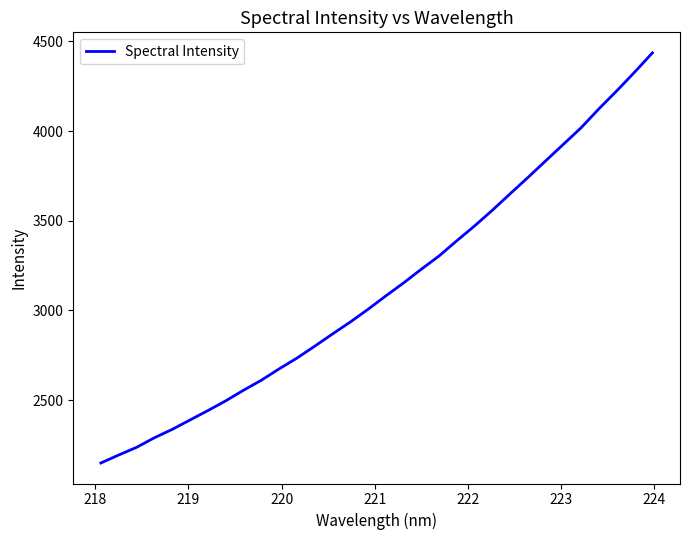

True or false: there are more than 0 points higher than both neighbors.

False